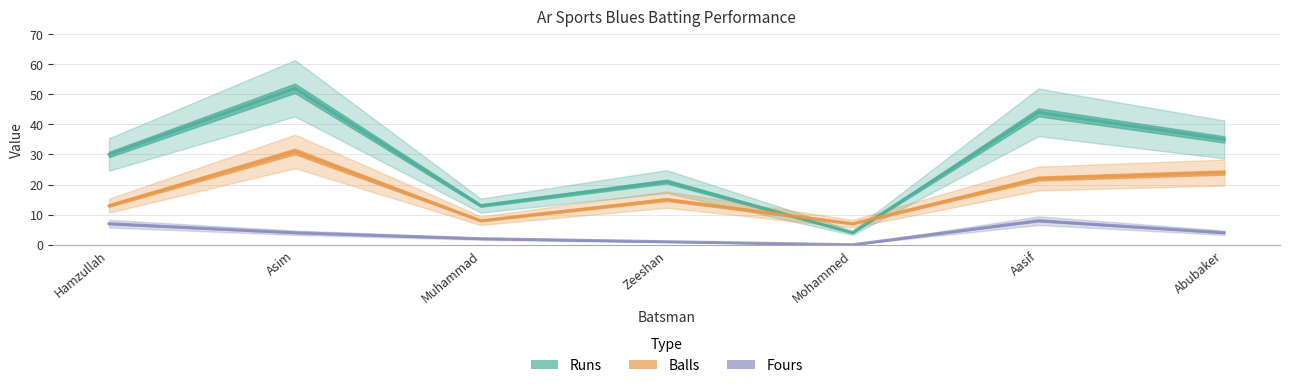

Where does the Runs series first go above 30?

Asim